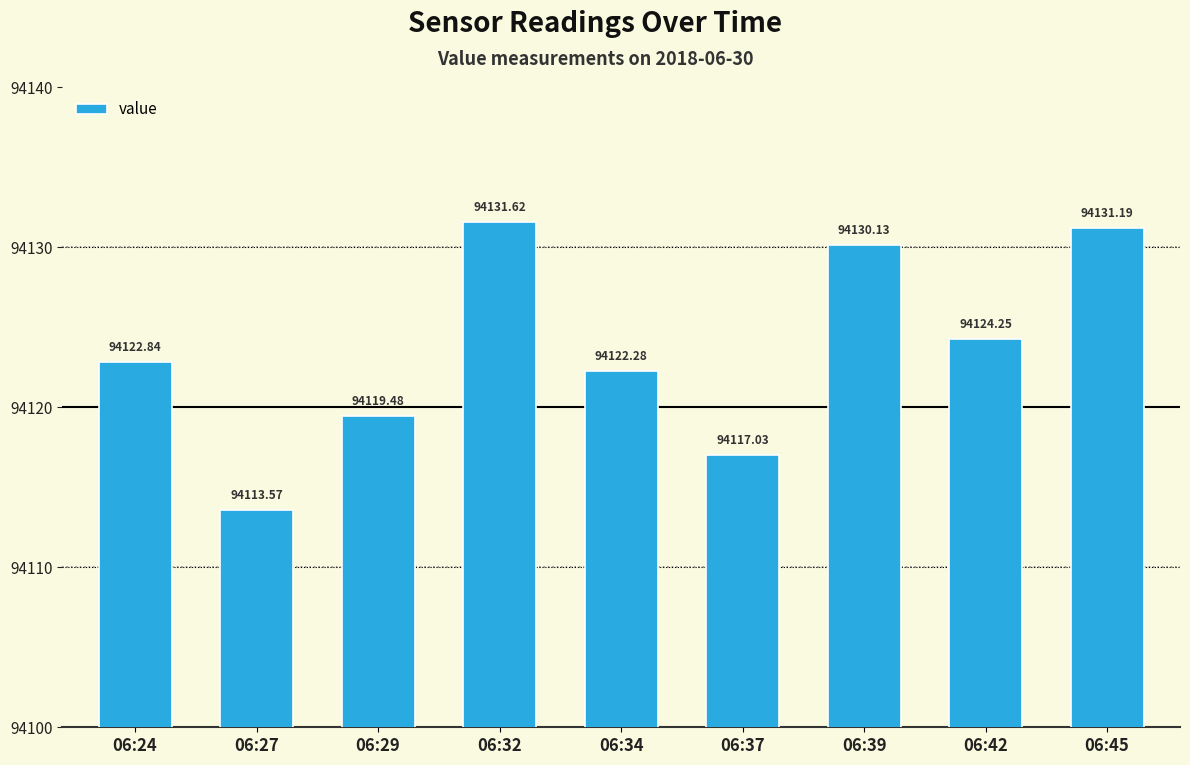

What is the change in value from 06:32 to 06:39?

-1.5